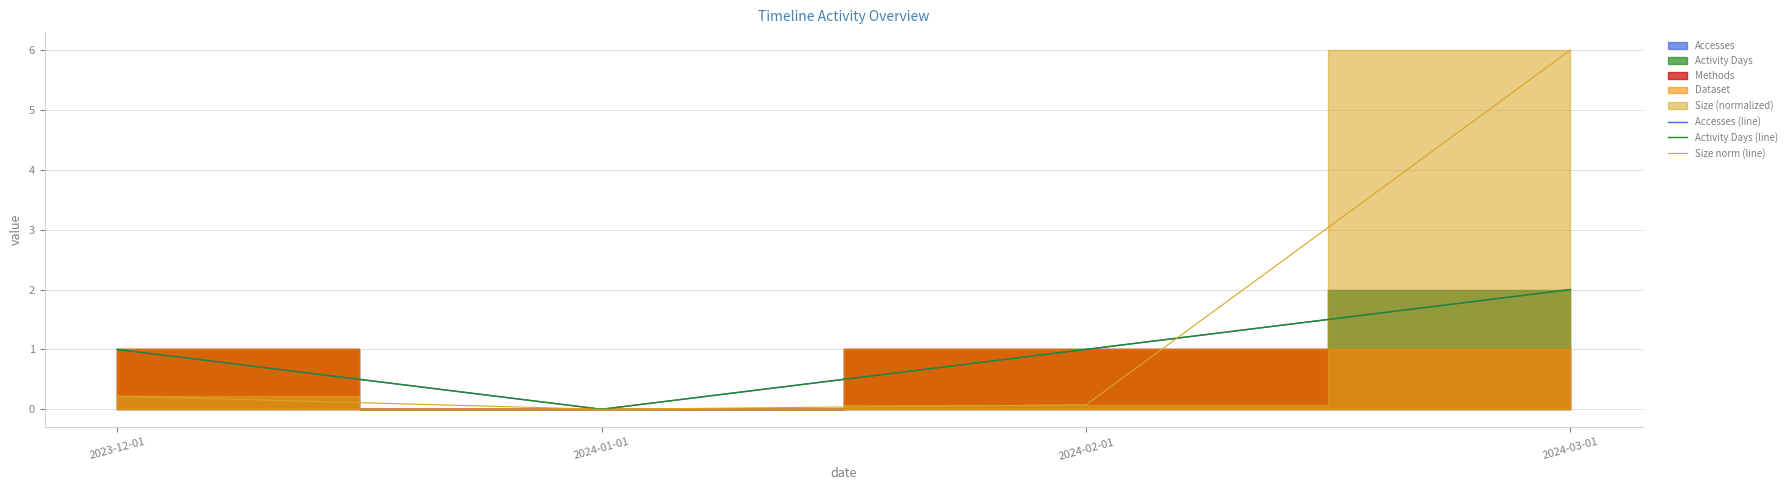

What is the spread (max minus min) of values at 2024-02-01?

0.9